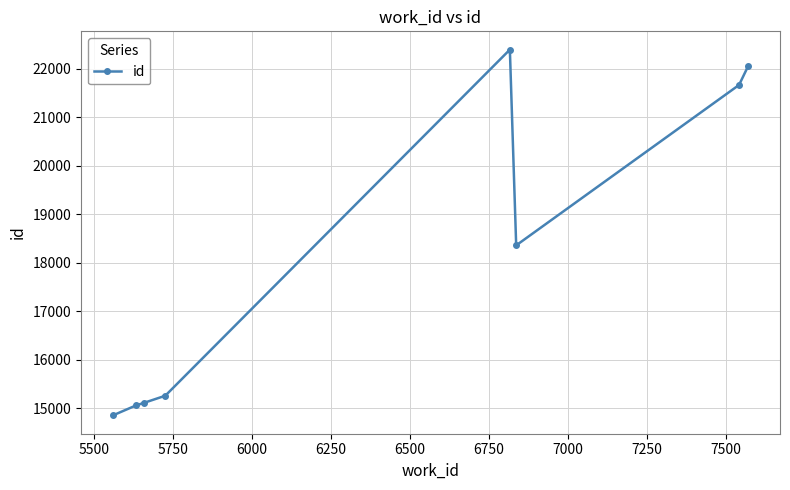

Reading right to left, extract all data points from this chart.

22059	21667	18361	22395	15262	15114	15064	14856